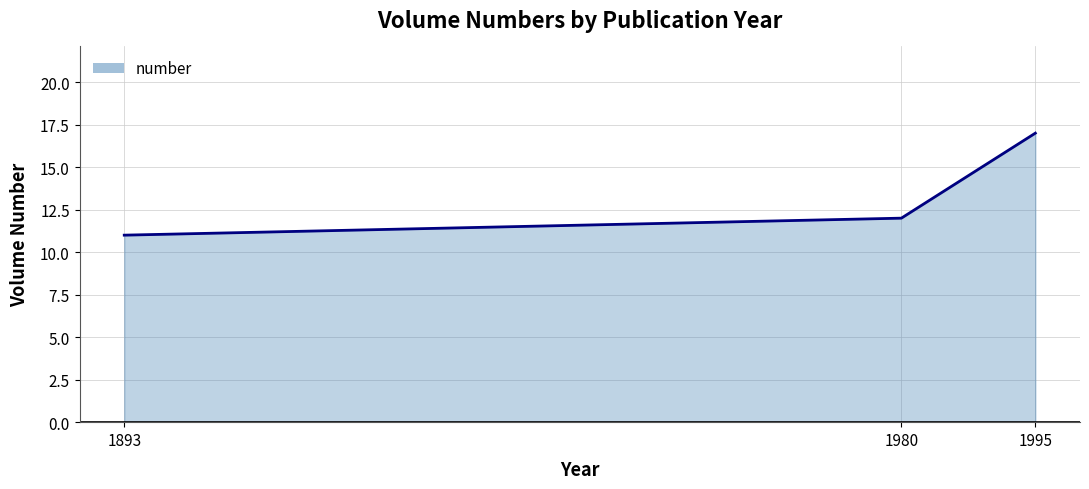

True or false: the data shows 24 at 1995.

False